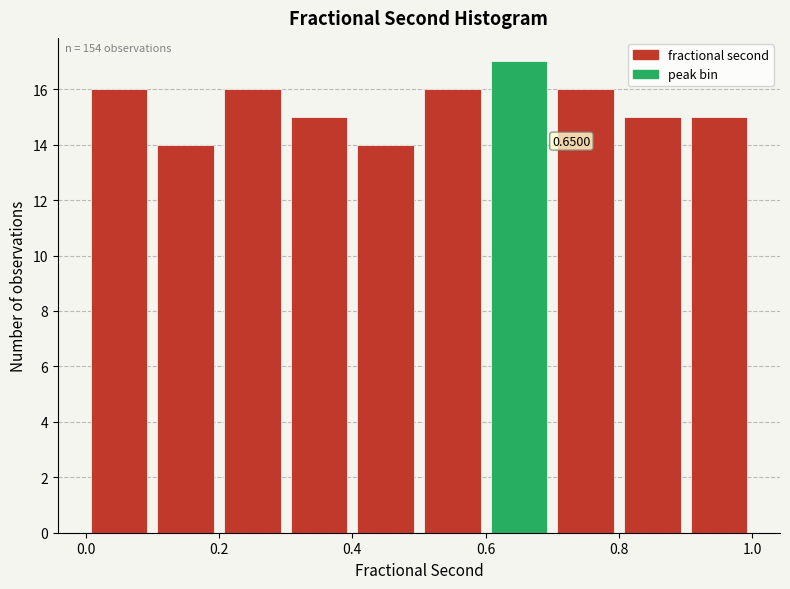

Over which range of the x-axis is the bar tallest?

0.6 to 0.7